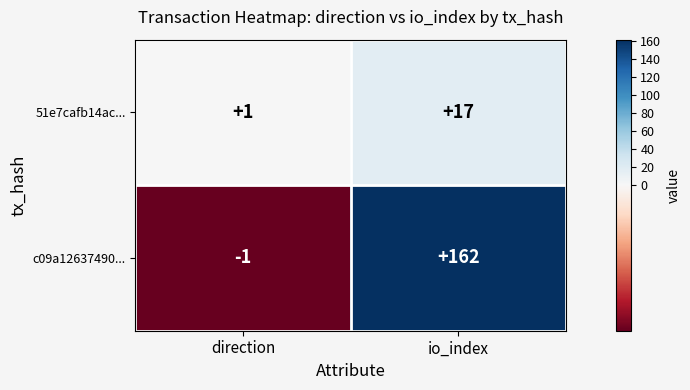

Which category has the lowest value in the c09a12637490... series?

direction